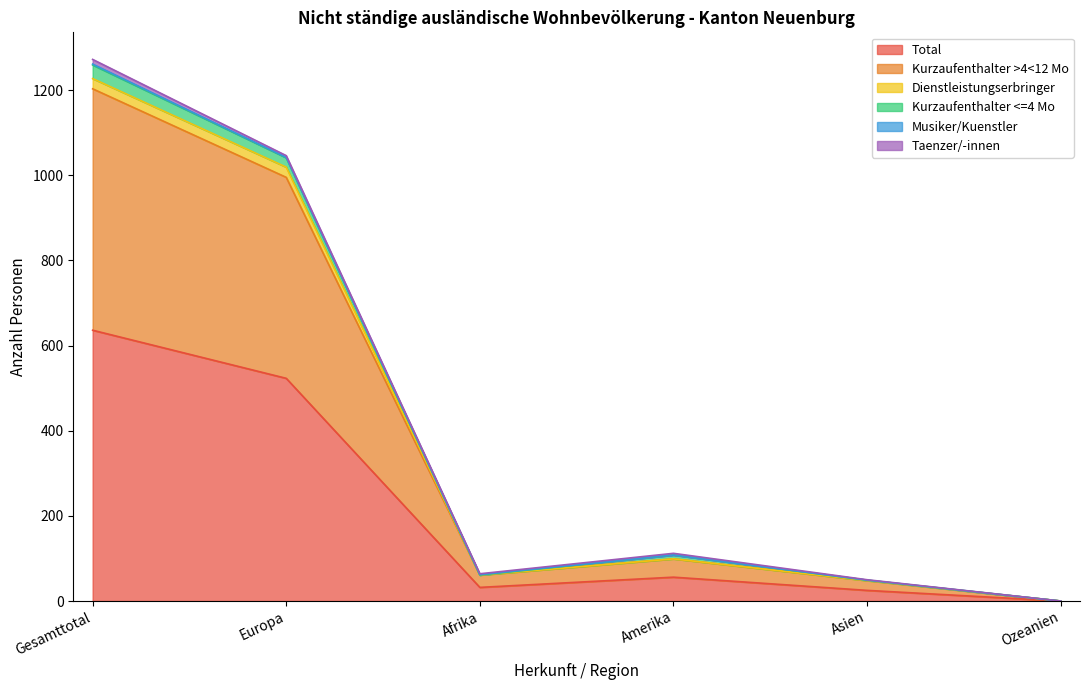

What is the highest value of the Total series?

636